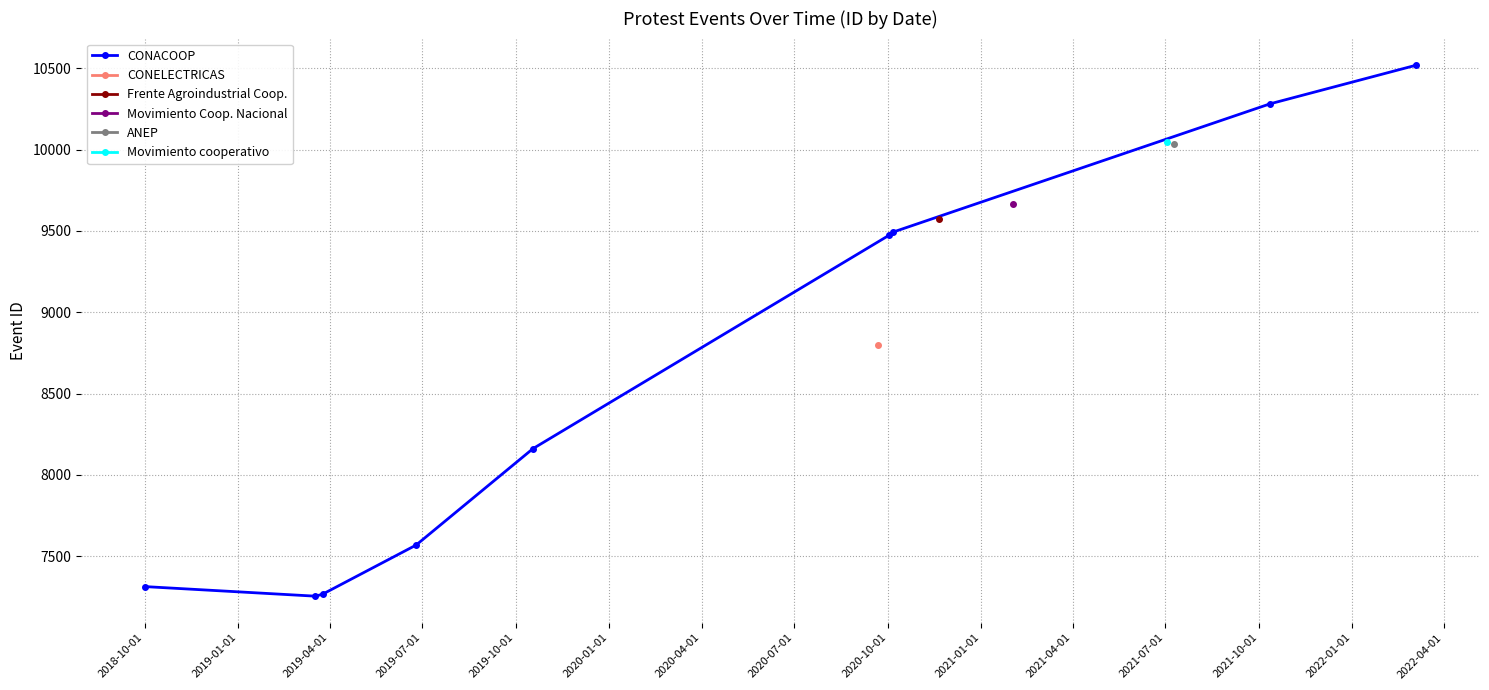

What is the value of the CONACOOP point at the 6th from the left?

9472